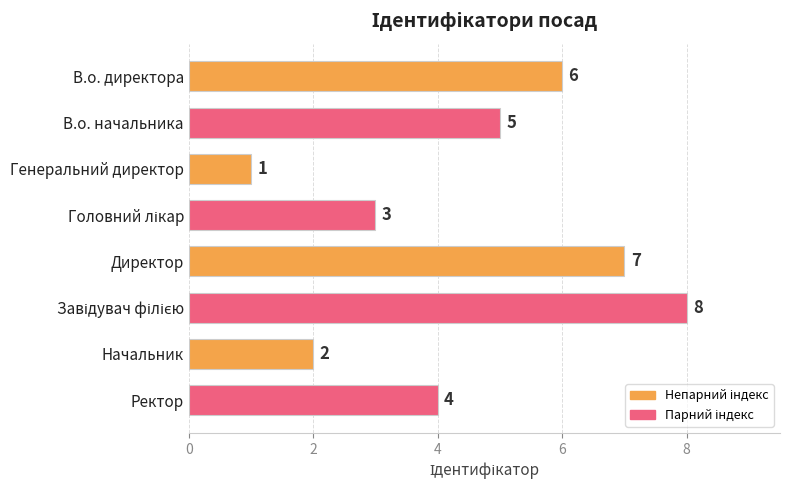

What is the minimum value shown in the chart?

1